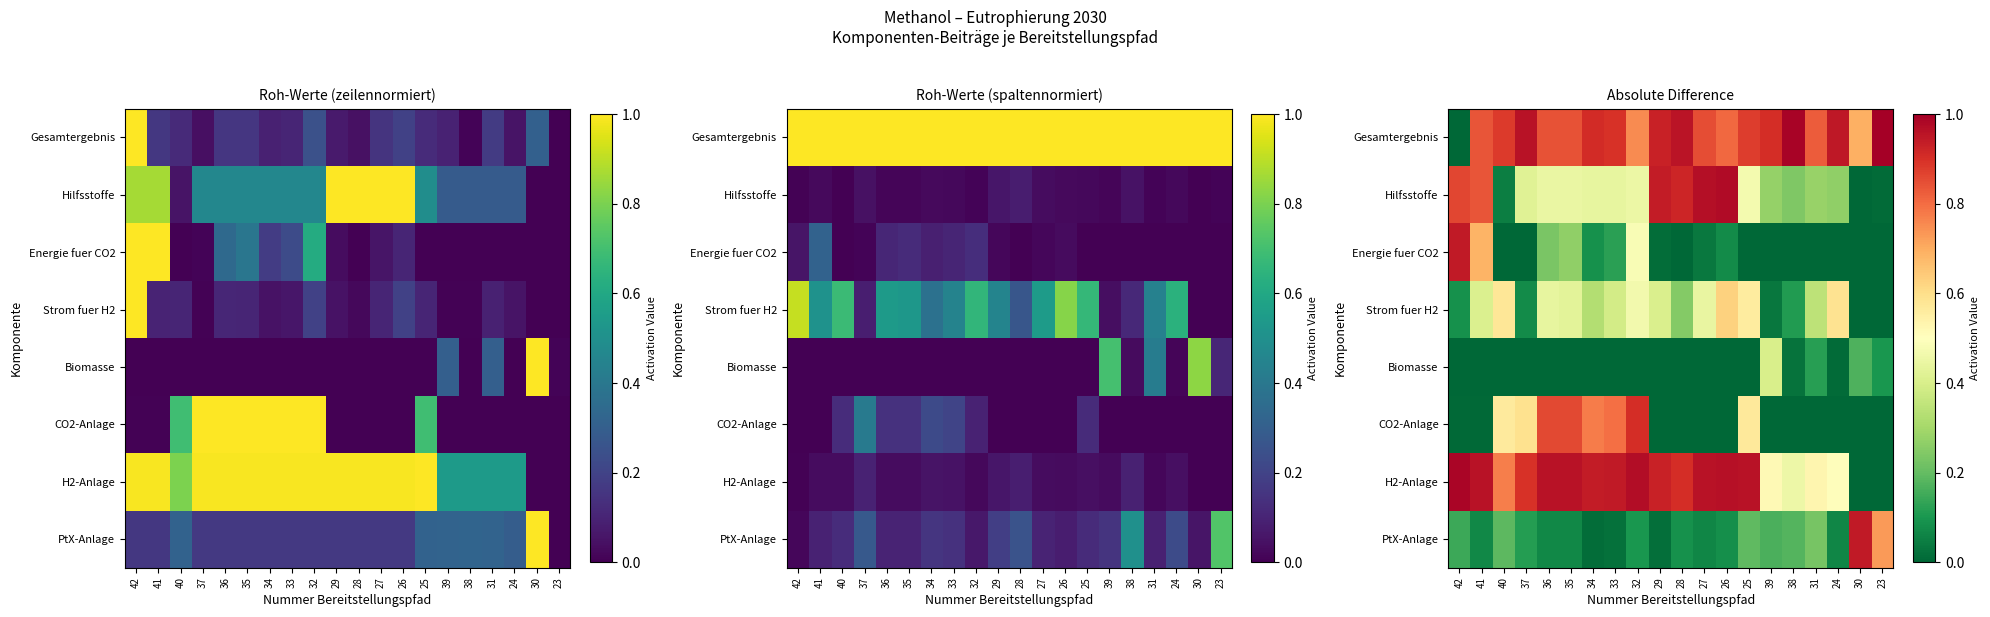

List the labels in order of Gesamtergebnis value, largest first.

23, 38, 37, 28, 24, 29, 34, 39, 33, 40, 25, 27, 36, 35, 41, 31, 26, 32, 30, 42